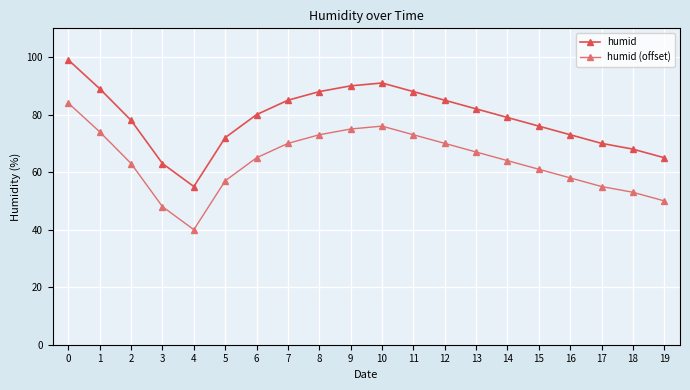

Reading left to right, extract all data points from this chart.

humid: 0=99	1=89	2=78	3=63	4=55	5=72	6=80	7=85	8=88	9=90	10=91	11=88	12=85	13=82	14=79	15=76	16=73	17=70	18=68	19=65
humid (offset): 0=84	1=74	2=63	3=48	4=40	5=57	6=65	7=70	8=73	9=75	10=76	11=73	12=70	13=67	14=64	15=61	16=58	17=55	18=53	19=50